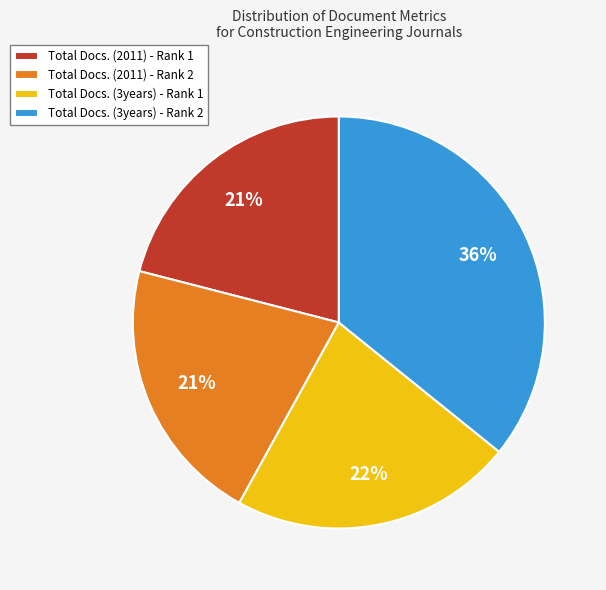

The Total Docs. (2011) - Rank 1 slice represents 21% of the pie. True or false?

True